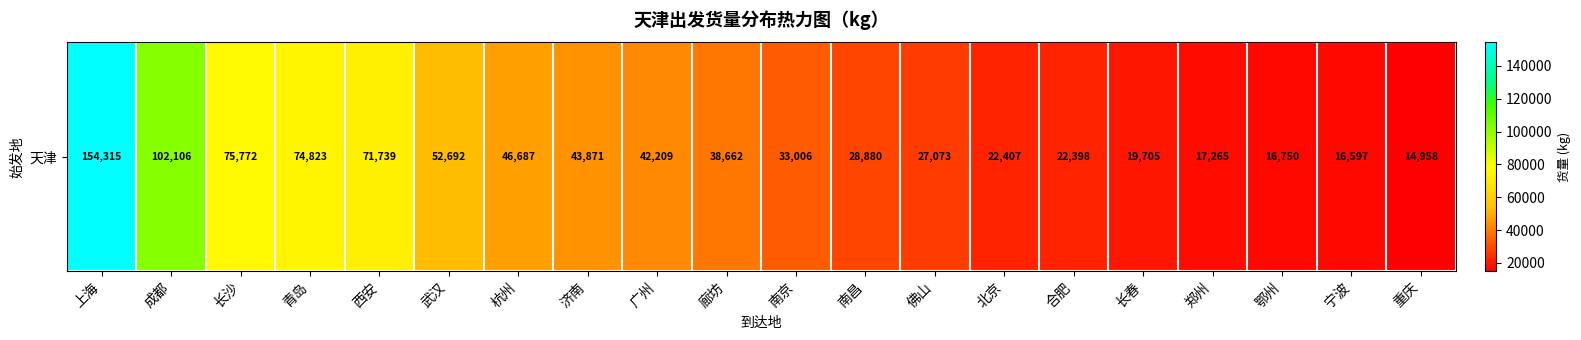

At which category does the chart reach its minimum across all series?

重庆